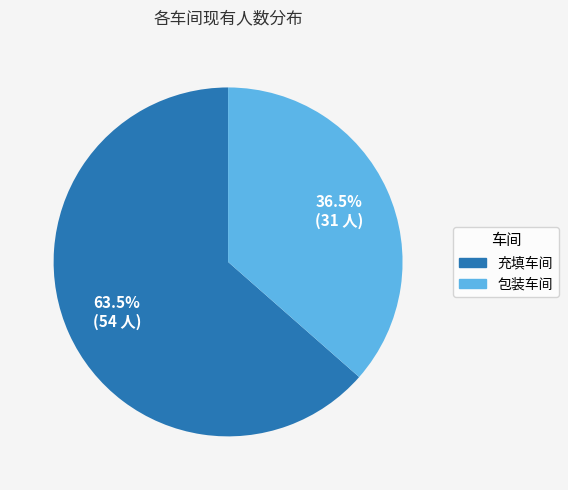

Which category accounts for the majority?

充填车间